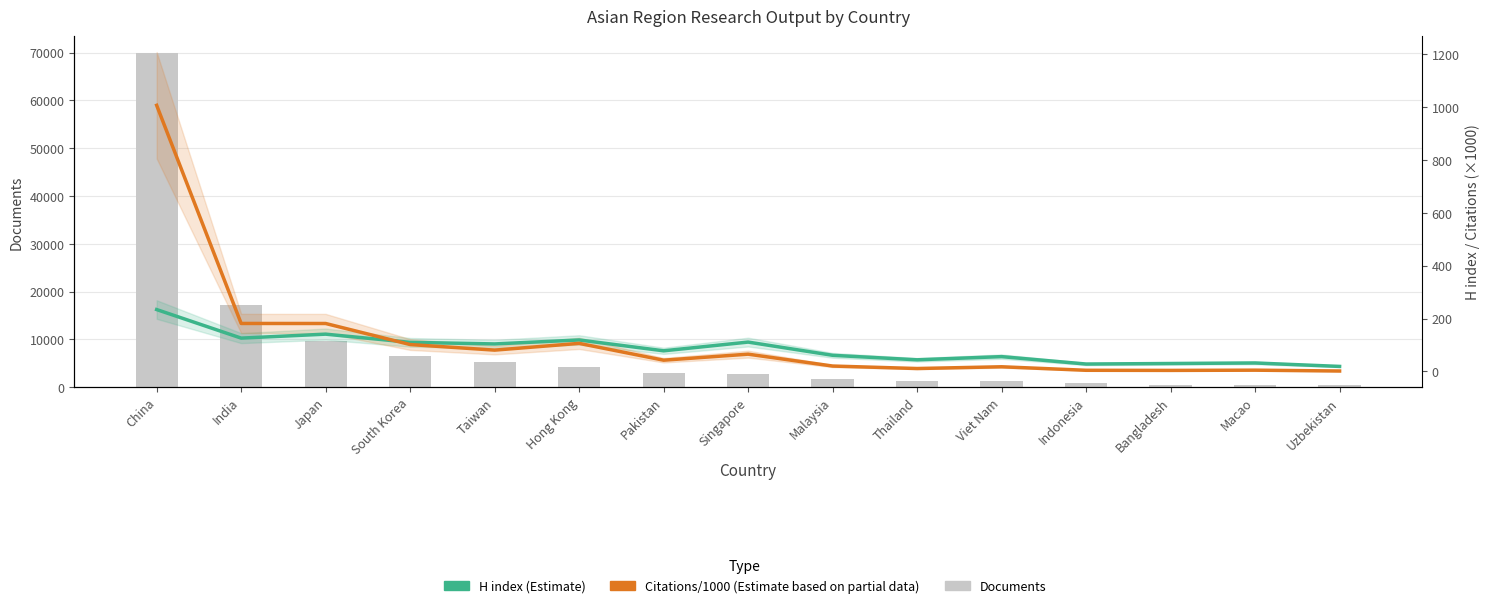

List the series in order of their peak value, highest first.

Documents, Citations/1000 (Partial Estimate), H index (Estimate)